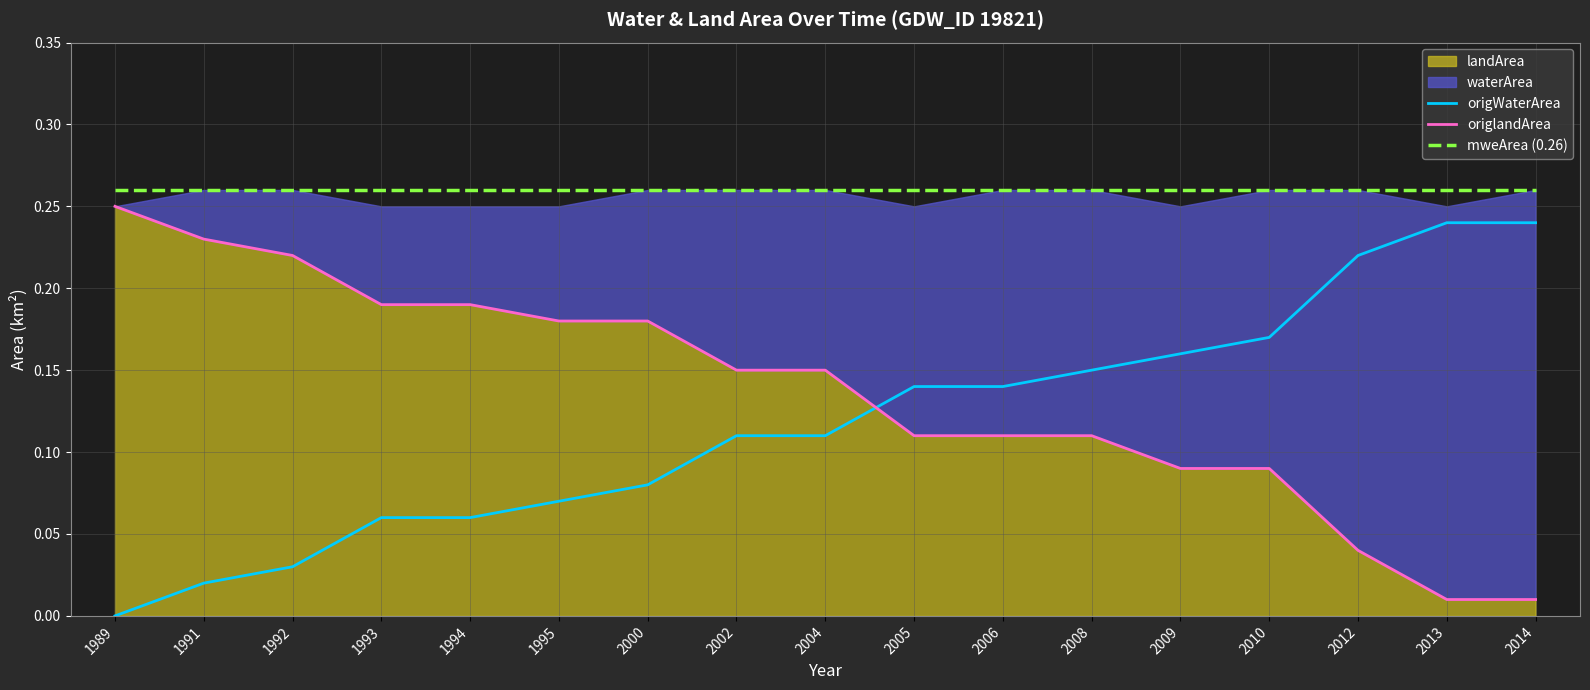

What is the approximate value of origWaterArea at 1995?

0.1